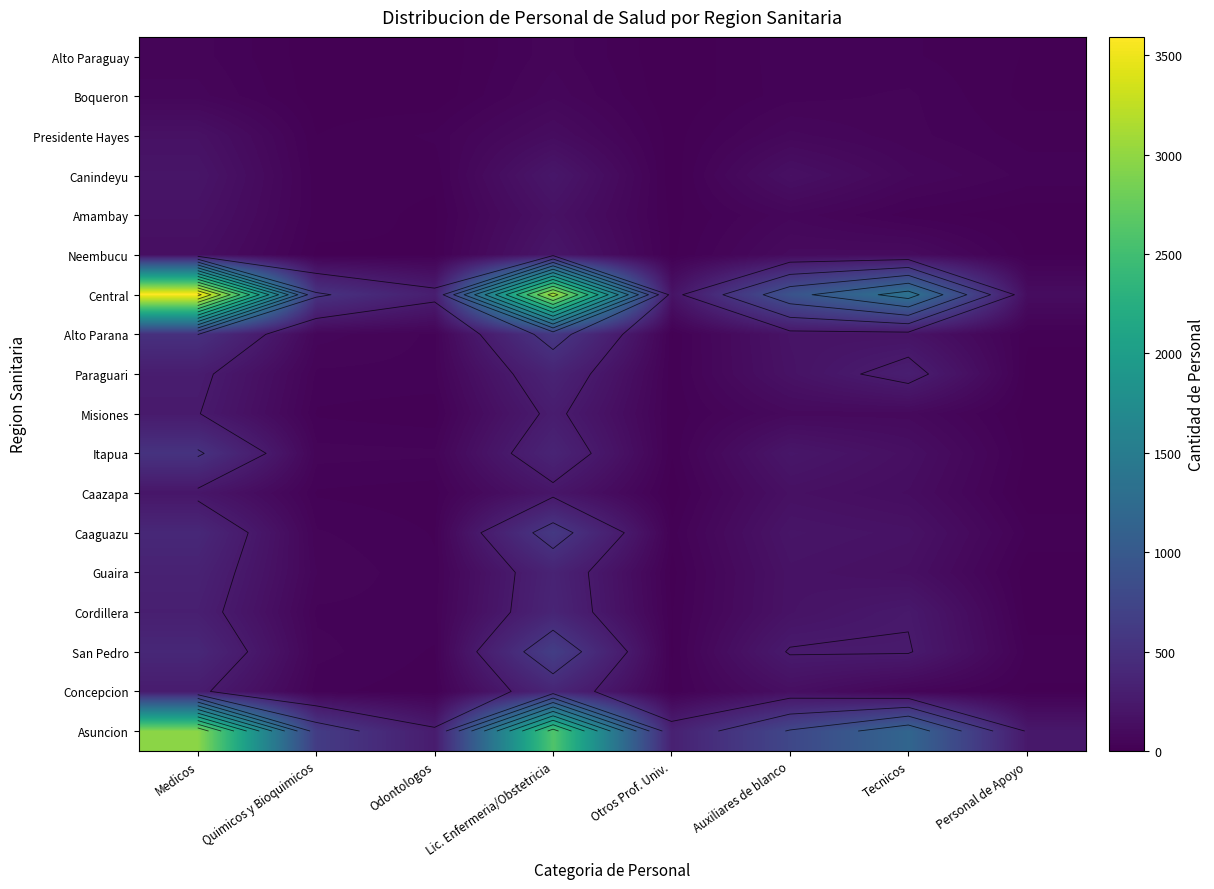

List the labels in order of Alto Paraguay value, smallest first.

Otros Prof. Univ., Odontologos, Quimicos y Bioquimicos, Personal de Apoyo, Tecnicos, Auxiliares de blanco, Medicos, Lic. Enfermeria/Obstetricia